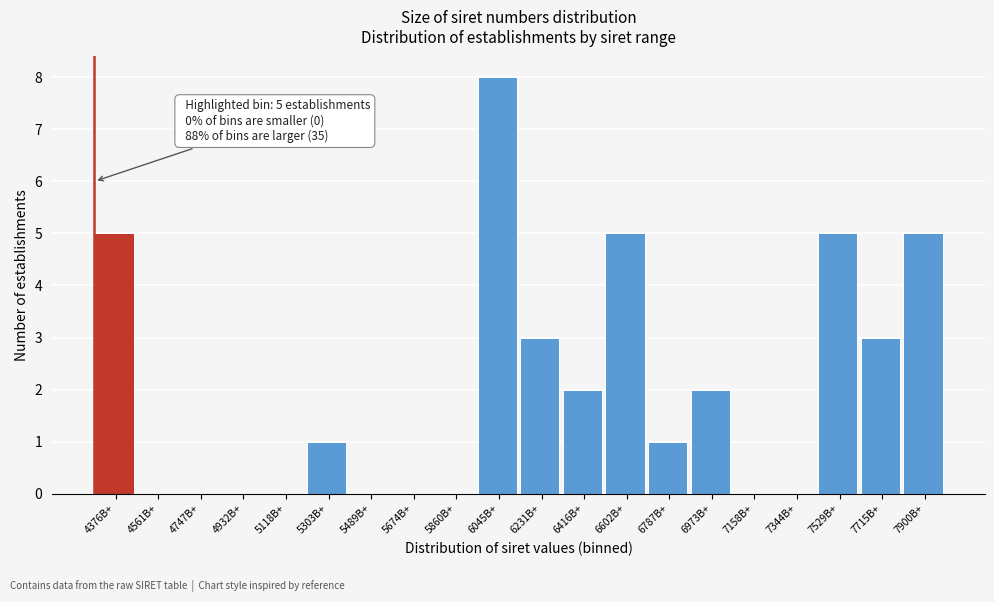

Reading left to right, transcribe all the data shown in this chart.

4376B+=5	4561B+=0	4747B+=0	4932B+=0	5118B+=0	5303B+=1	5489B+=0	5674B+=0	5860B+=0	6045B+=8	6231B+=3	6416B+=2	6602B+=5	6787B+=1	6973B+=2	7158B+=0	7344B+=0	7529B+=5	7715B+=3	7900B+=5